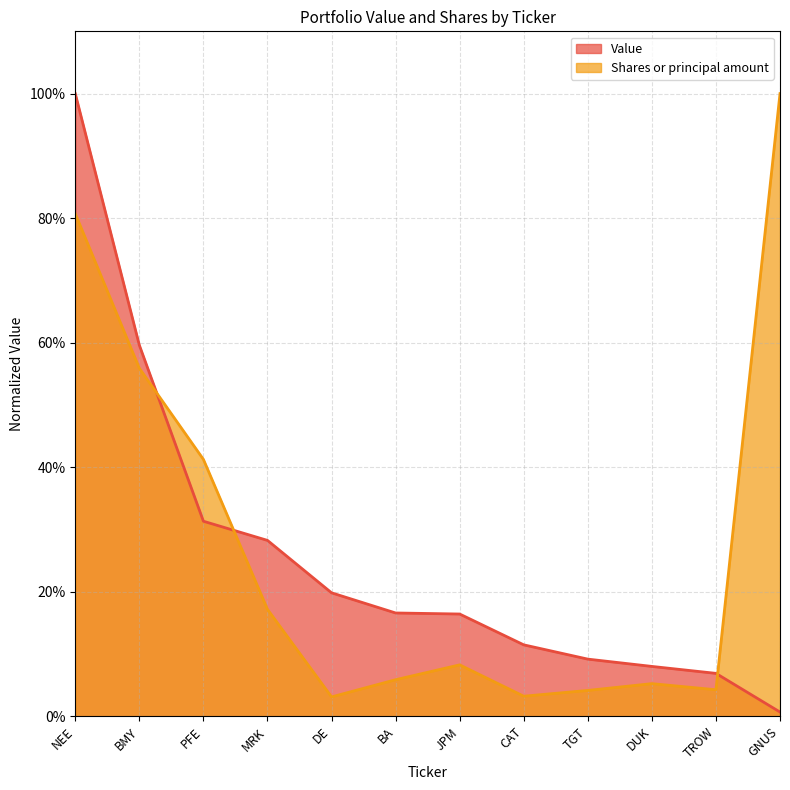

Rank the series by their maximum value, from highest to lowest.

Value, Shares or principal amount